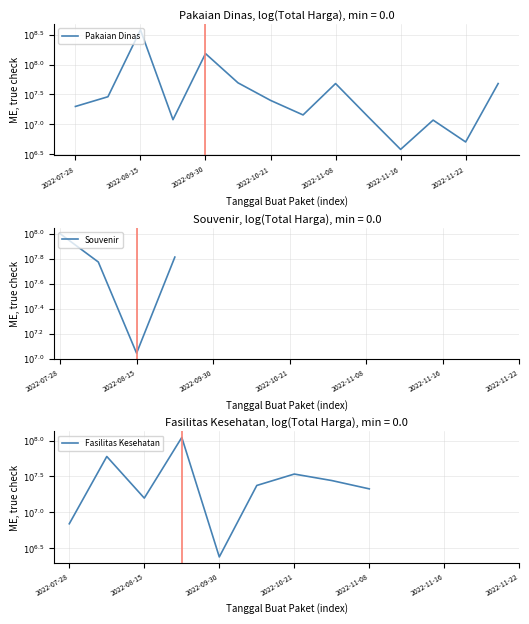

Which series has the largest range (max minus min)?

Pakaian Dinas